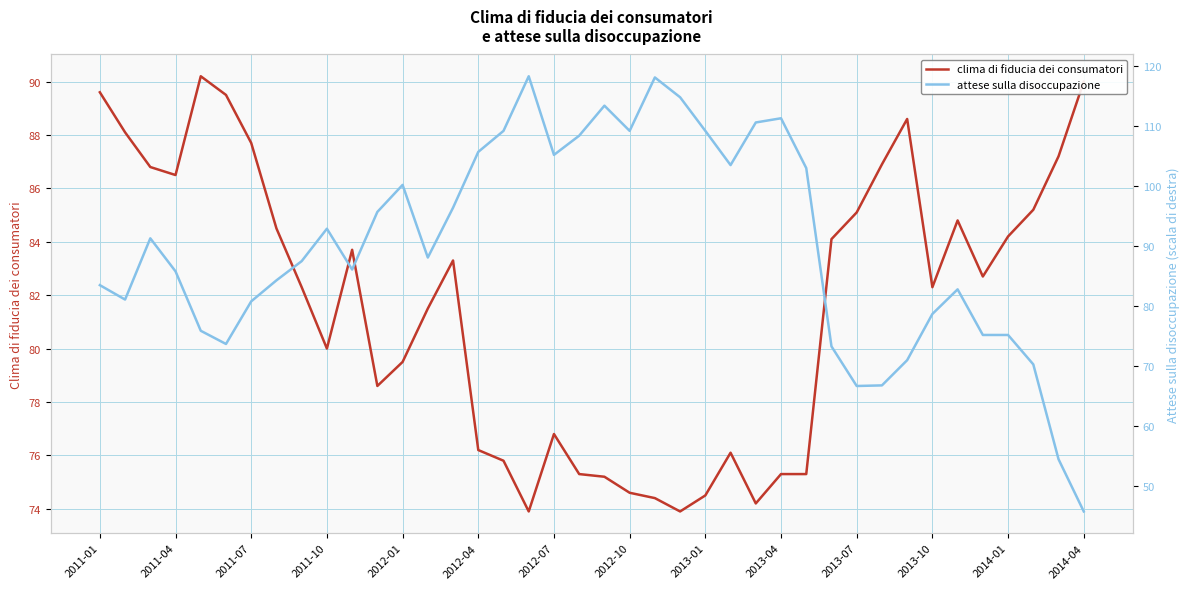

Rank the series by their average value, from lowest to highest.

clima di fiducia dei consumatori, attese sulla disoccupazione